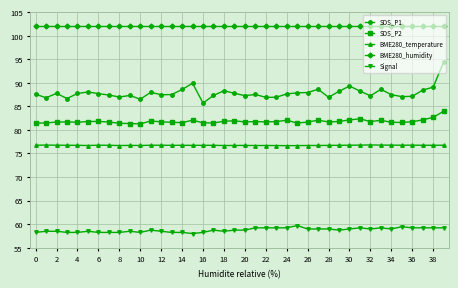

True or false: SDS_P1 and SDS_P2 cross at least once.

False